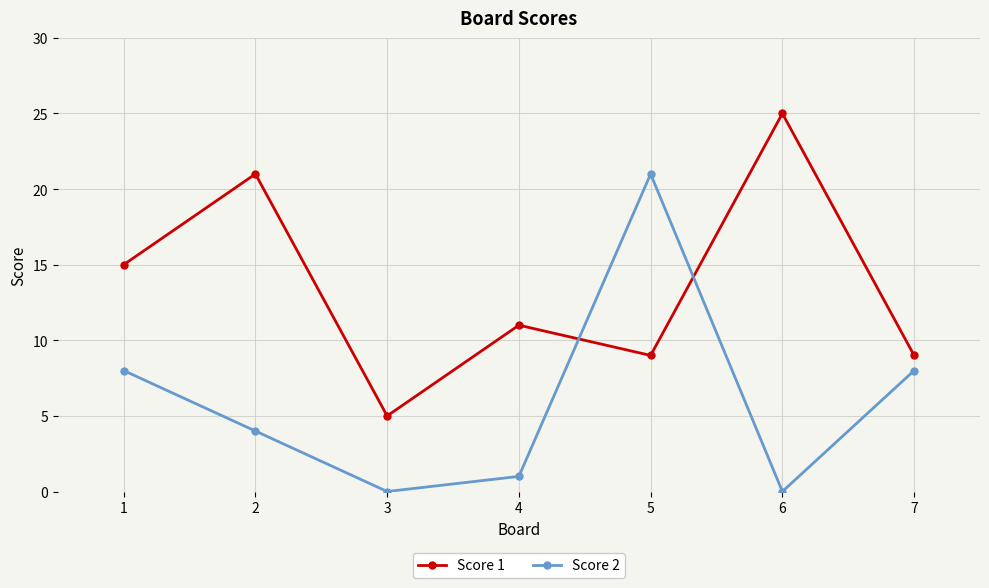

At which category is the sum across all series the highest?

5